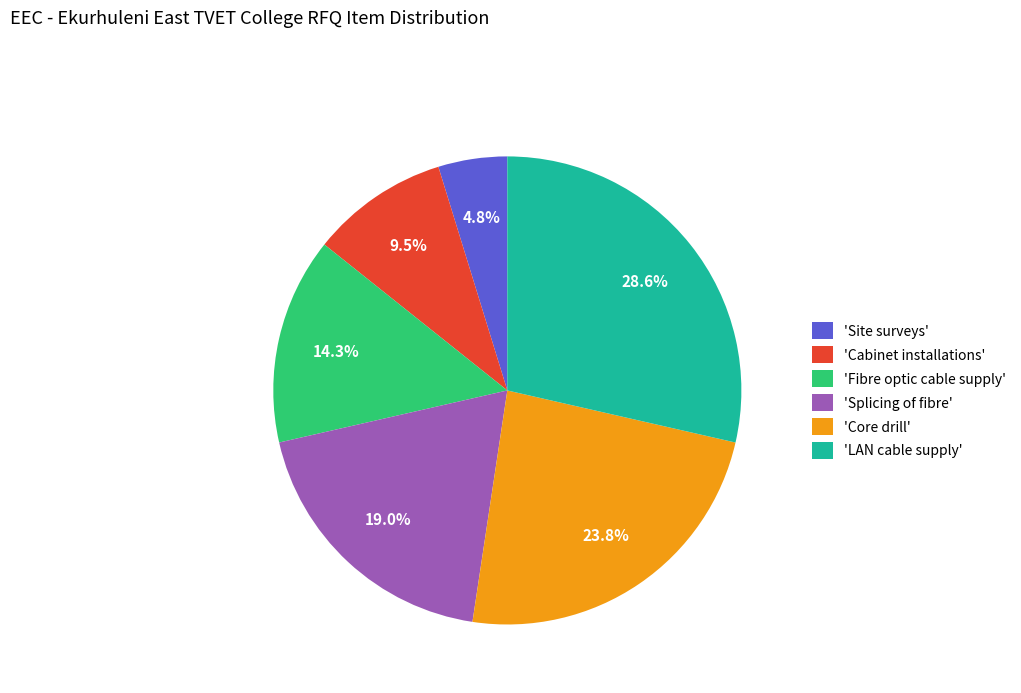

What is the largest slice in the pie chart?

'LAN cable supply'